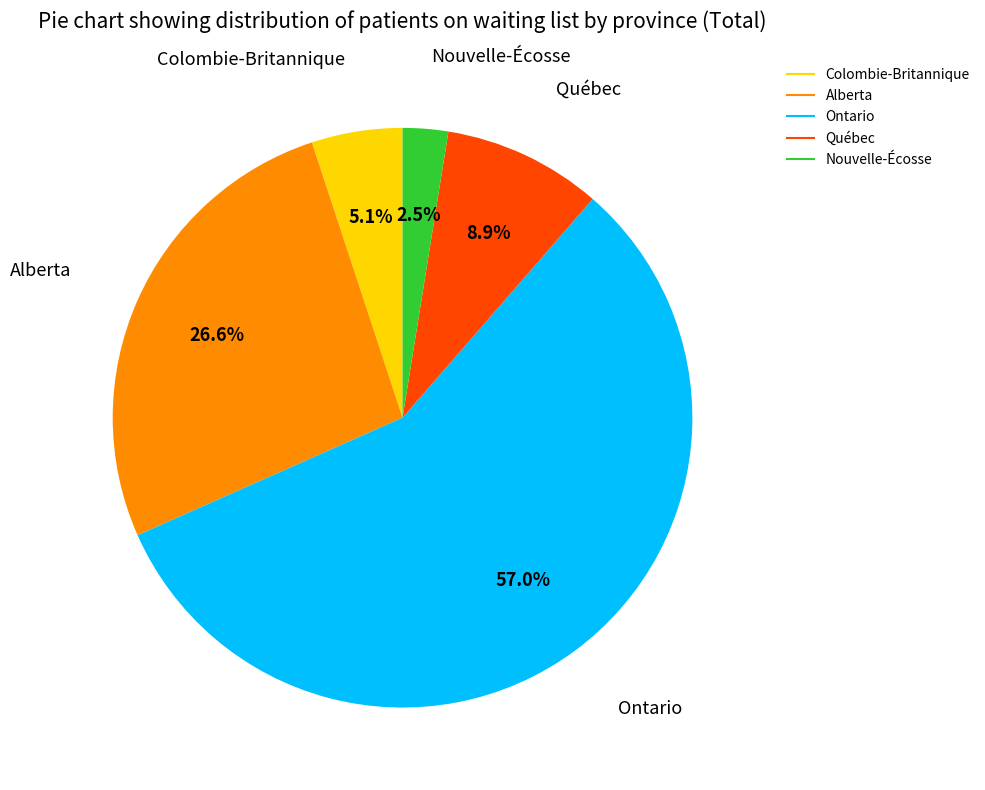

Between Ontario and Alberta, which is larger?

Ontario